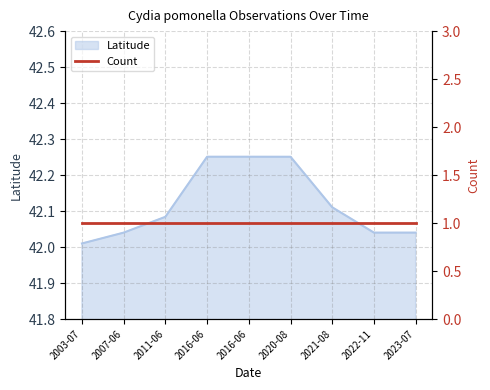

Reading right to left, transcribe all the data shown in this chart.

42.0	42.0	42.1	42.3	42.3	42.3	42.1	42.0	42.0